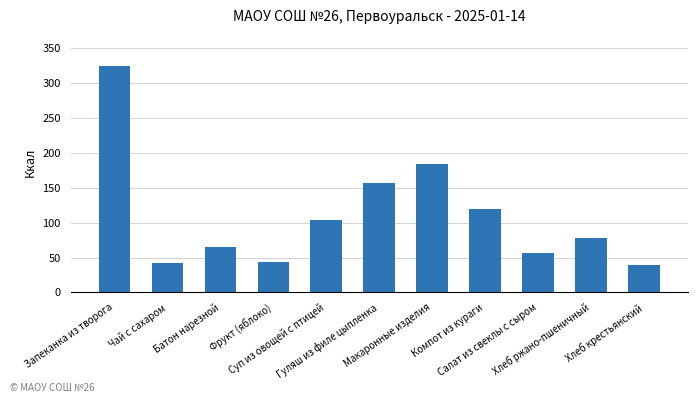

What is the minimum value shown in the chart?

39